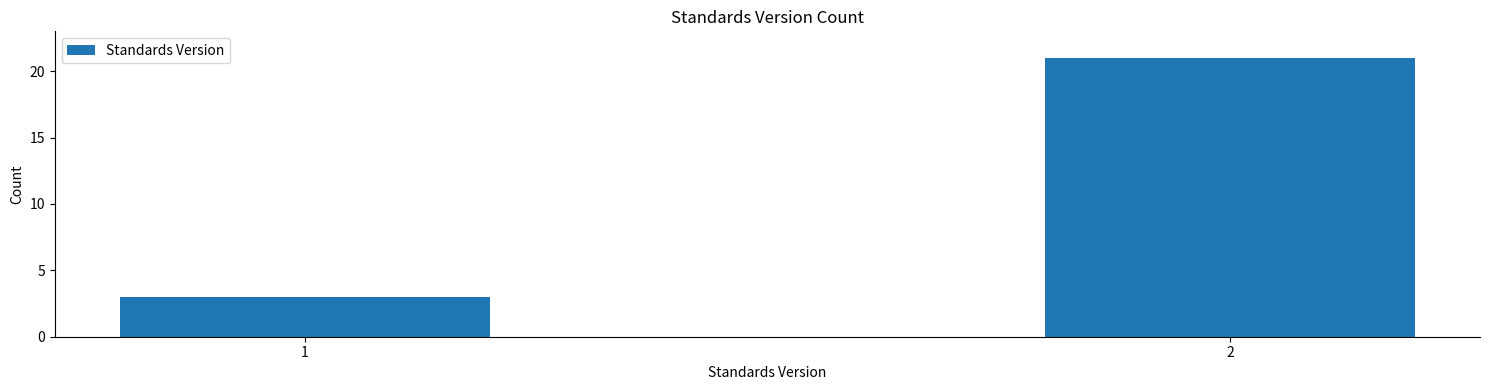

Reading left to right, what are all the values shown in this chart?

1=3	2=21